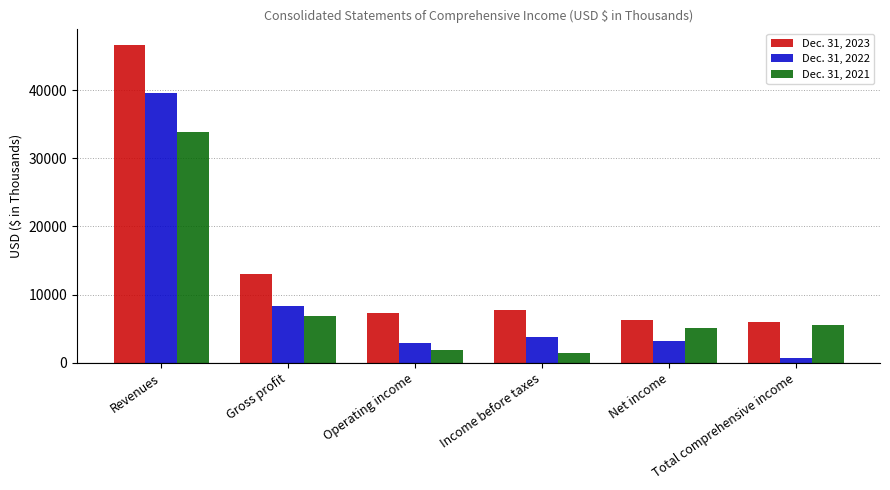

List the series in order of their peak value, lowest first.

Dec. 31, 2021, Dec. 31, 2022, Dec. 31, 2023